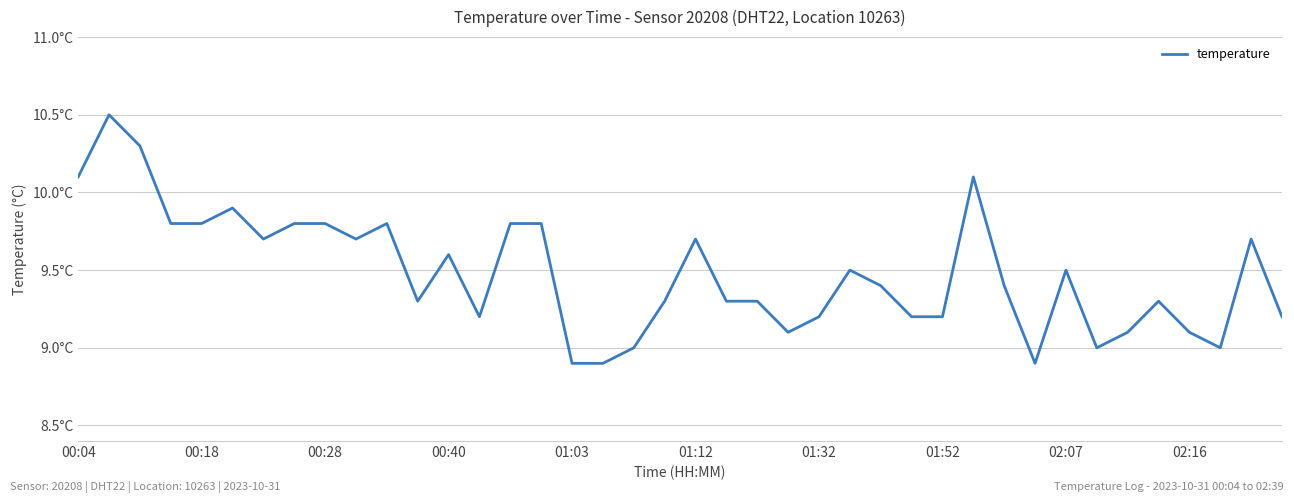

Reading left to right, what are all the values shown in this chart?

10.1	10.5	10.3	9.8	9.8	9.9	9.7	9.8	9.8	9.7	9.8	9.3	9.6	9.2	9.8	9.8	8.9	8.9	9.0	9.3	9.7	9.3	9.3	9.1	9.2	9.5	9.4	9.2	9.2	10.1	9.4	8.9	9.5	9.0	9.1	9.3	9.1	9.0	9.7	9.2